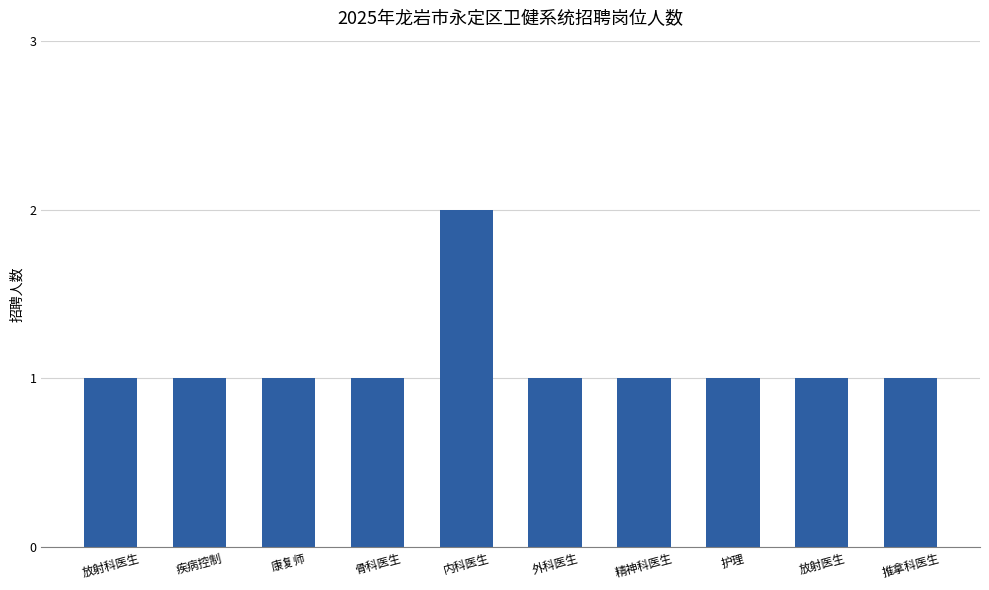

How many categories are shown in the chart?

10